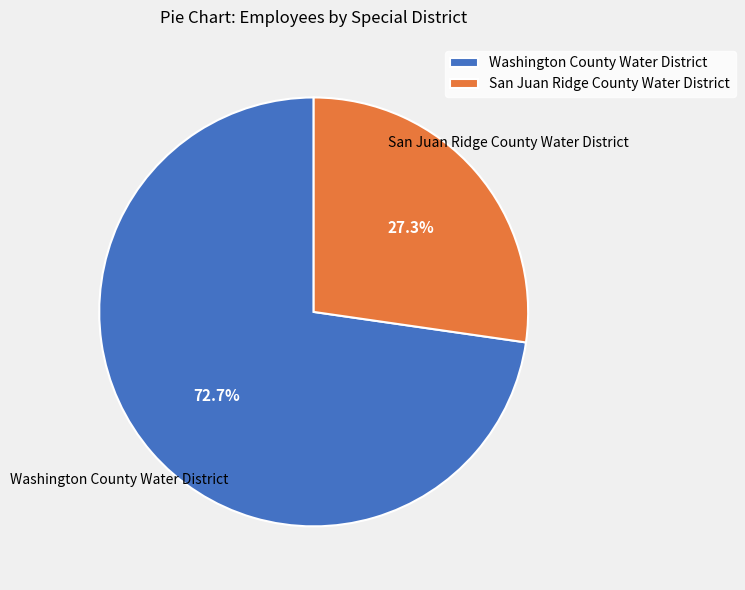

To the nearest percent, what portion does San Juan Ridge County Water District represent?

27%